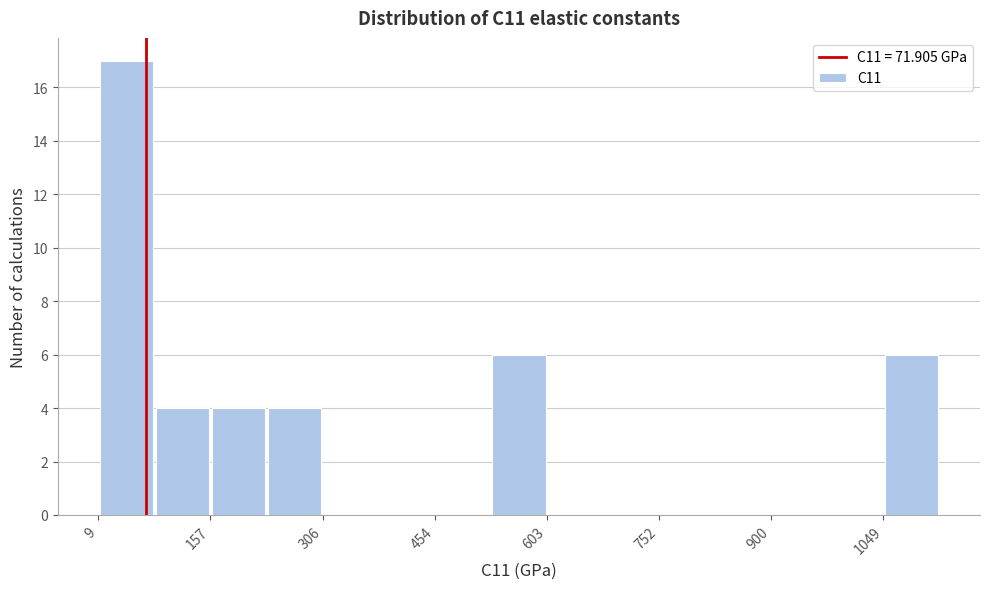

Around what value on the x-axis is the tallest bar? Give the approximate position of its centre, as read against the axis.

40